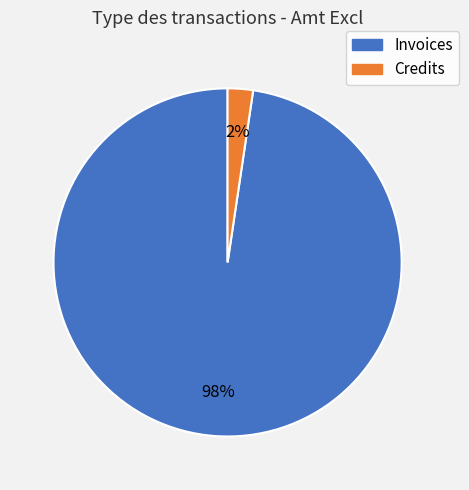

What is the smallest slice in the pie chart?

Credits